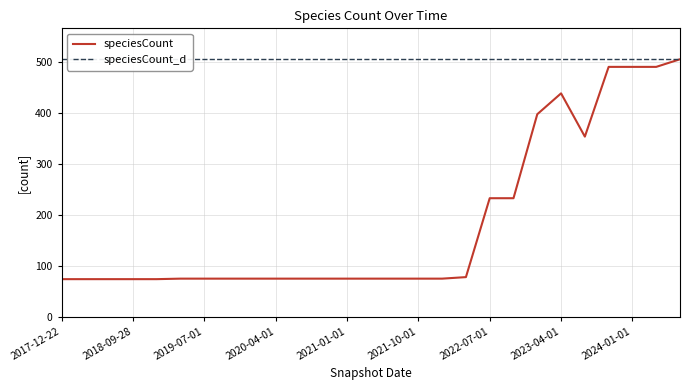

True or false: speciesCount_d has more than 1 points higher than both neighbors.

False